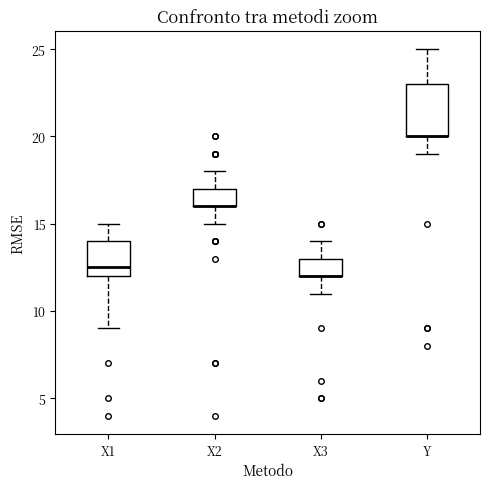

Where is the lower edge of the box for X2 on the y-axis? The values are not printed on the chart, so give them approximately, as read against the axis.

16.0